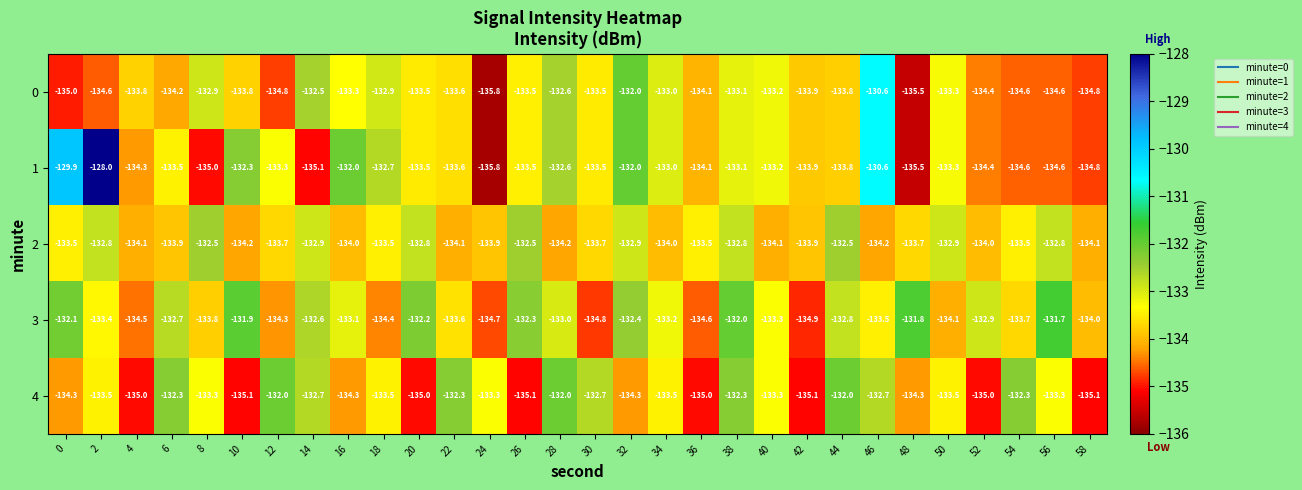

What value does the 1 series have at 38?

-133.1